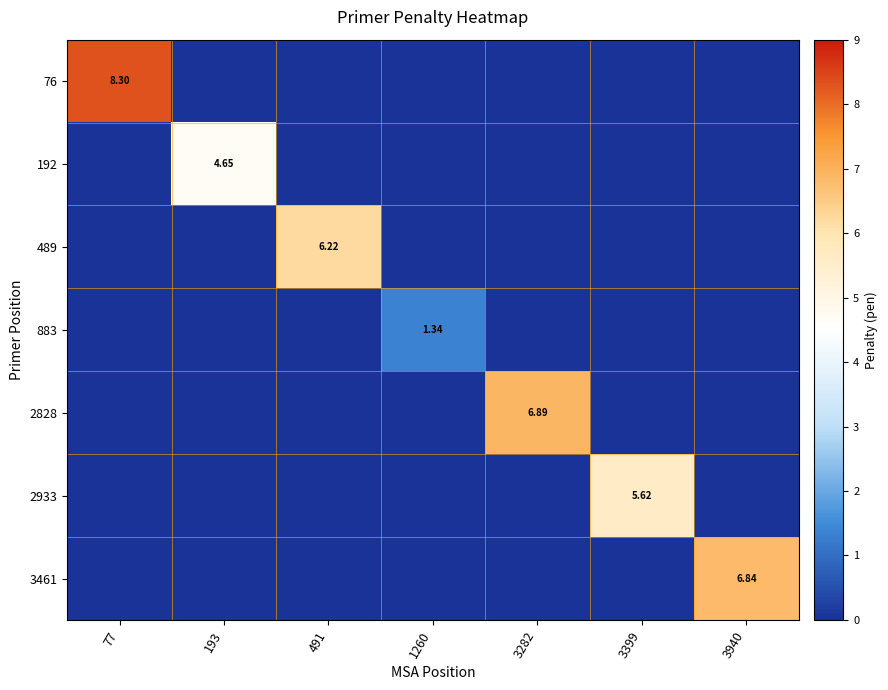

Which series has the widest spread of values?

76